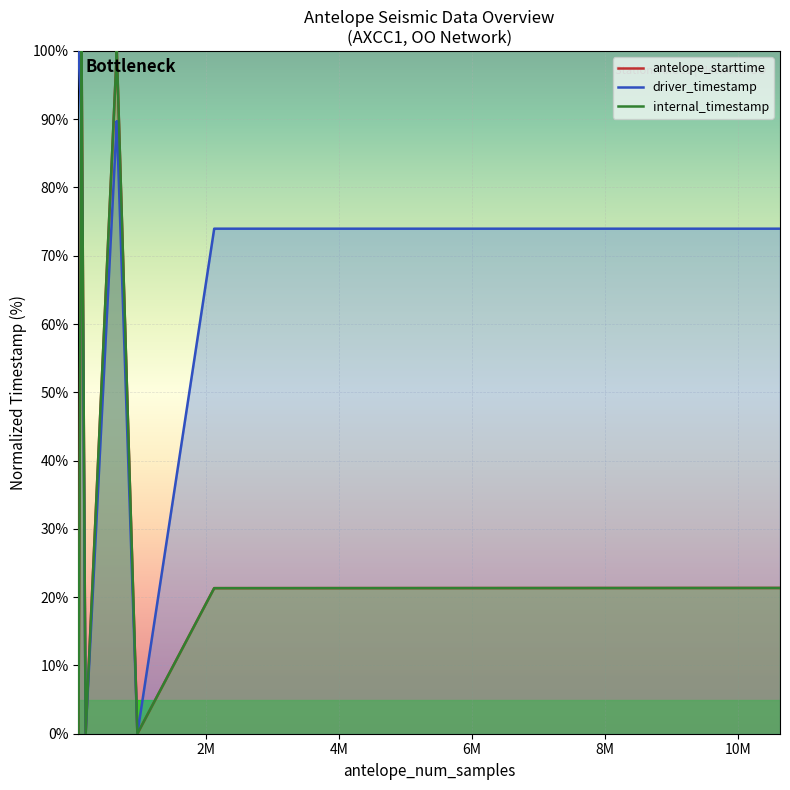

In antelope_starttime, how many points are lower than both neighbors (excluding endpoints)?

5